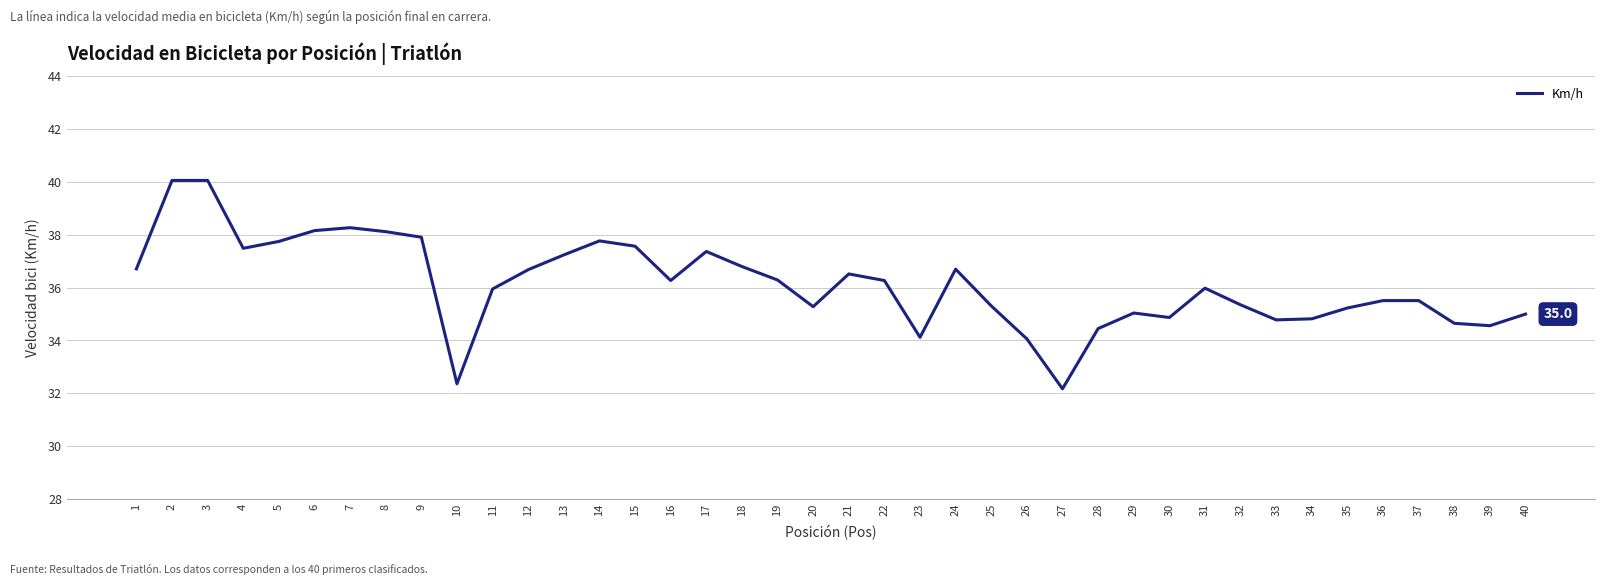

What is the maximum value shown in the chart?

40.1